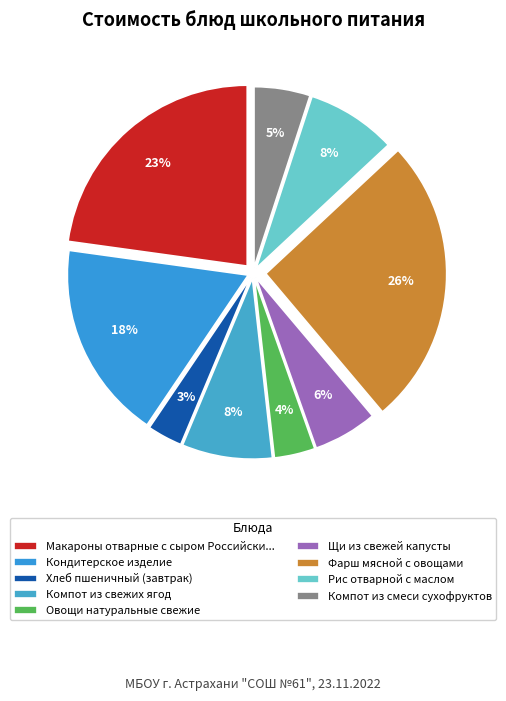

Does Овощи натуральные свежие account for over 50% of the chart?

No